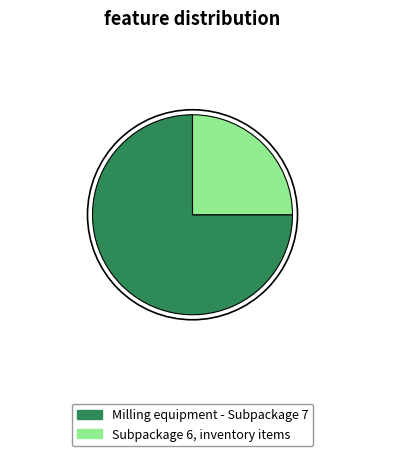

Is it true that Milling equipment - Subpackage 7 is 90% of the pie?

False